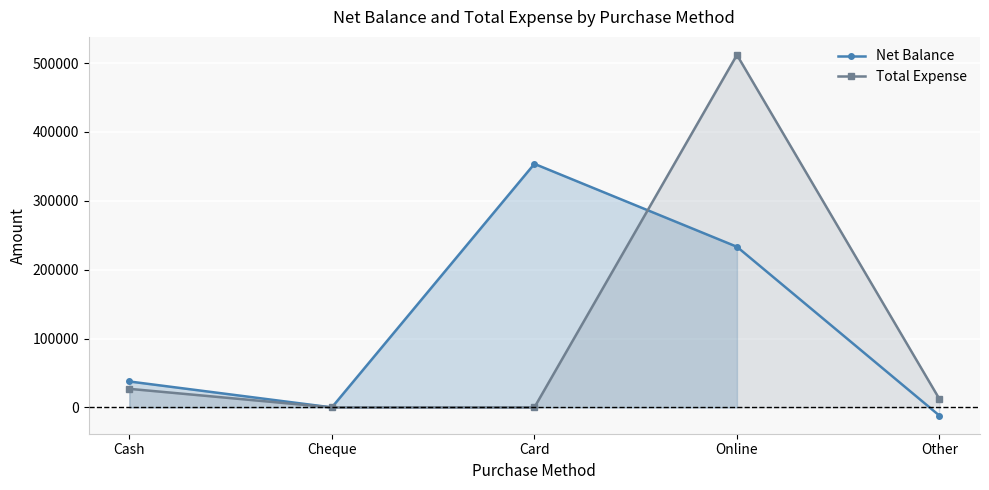

What is the maximum value for Total Expense?

511925